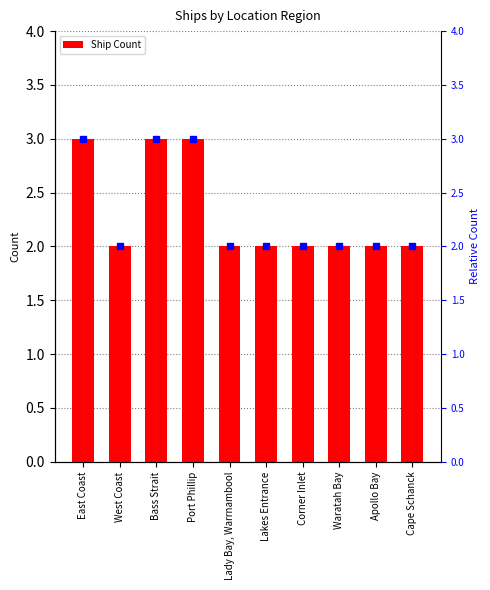

What is the change in value from Bass Strait to Waratah Bay?

-1